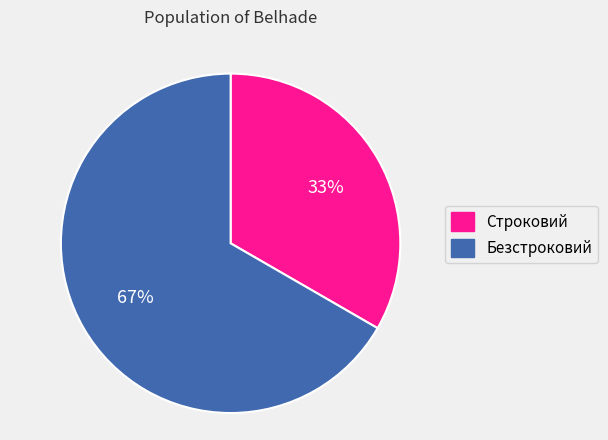

Is the sum of Строковий and Безстроковий greater than half?

Yes